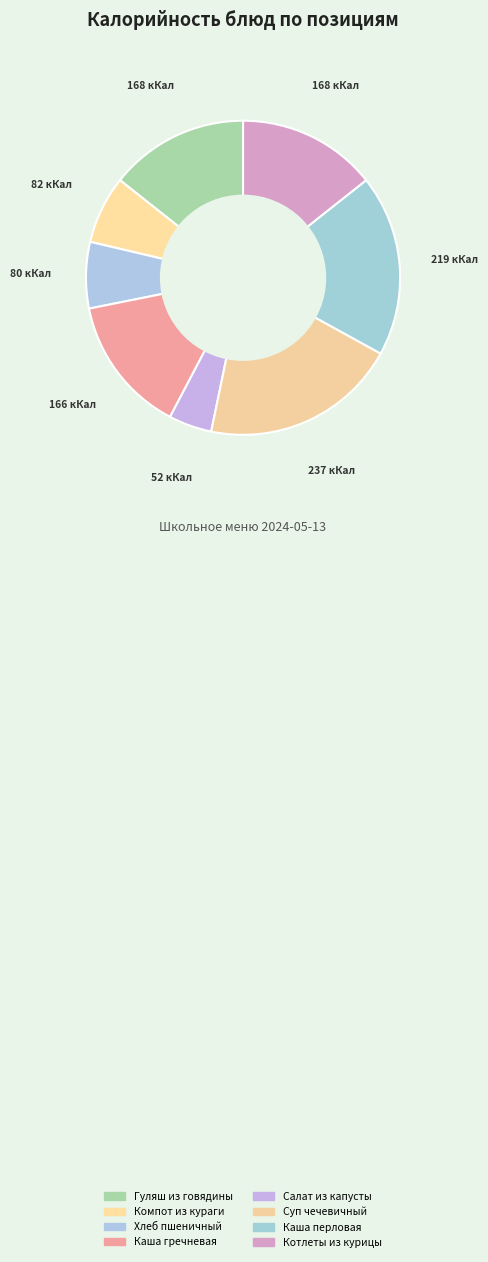

True or false: Салат из капусты accounts for 16% of the total.

False